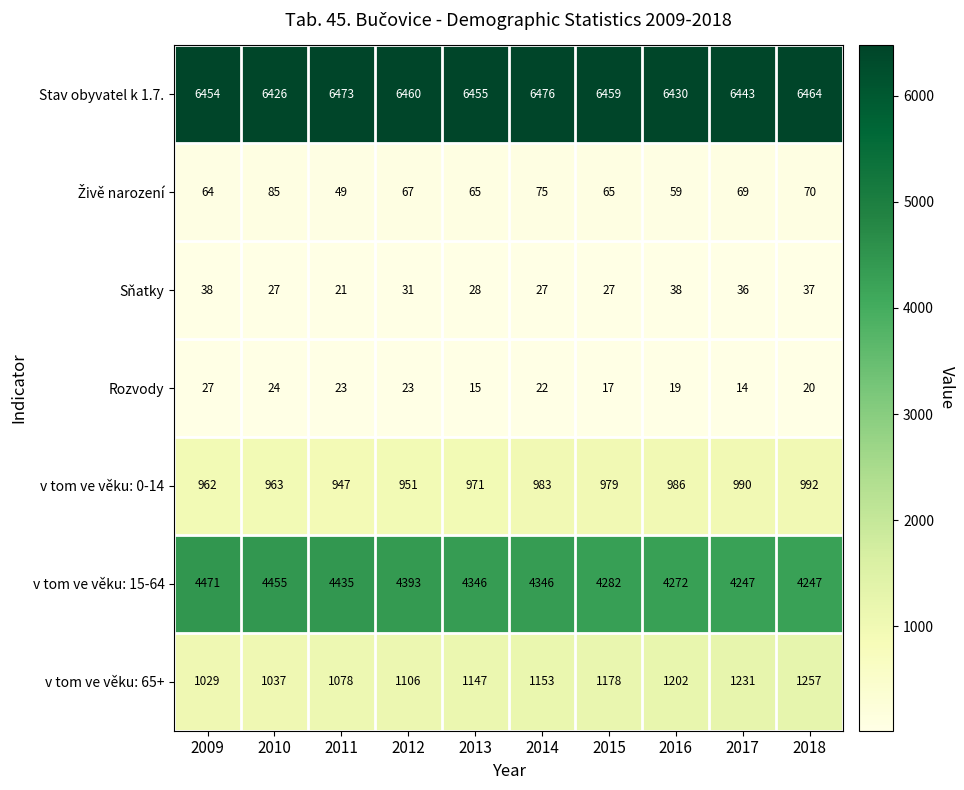

How many data points in Rozvody are less than 22?

5